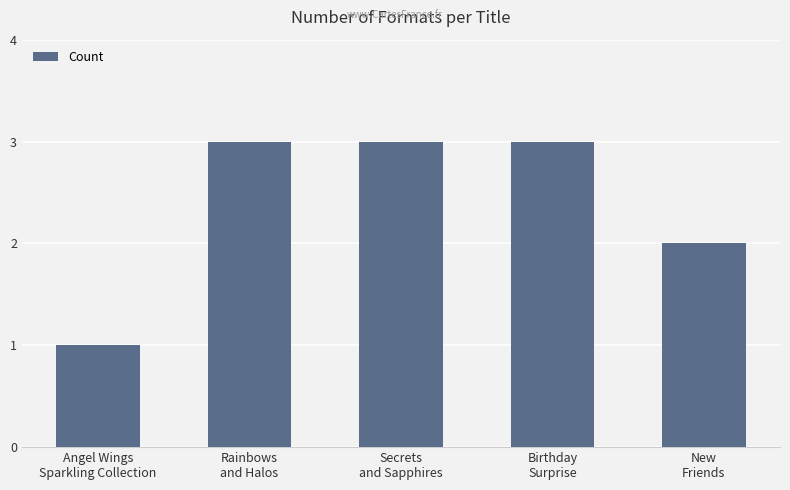

What is the label of the 4th bar from the left?

Birthday
Surprise